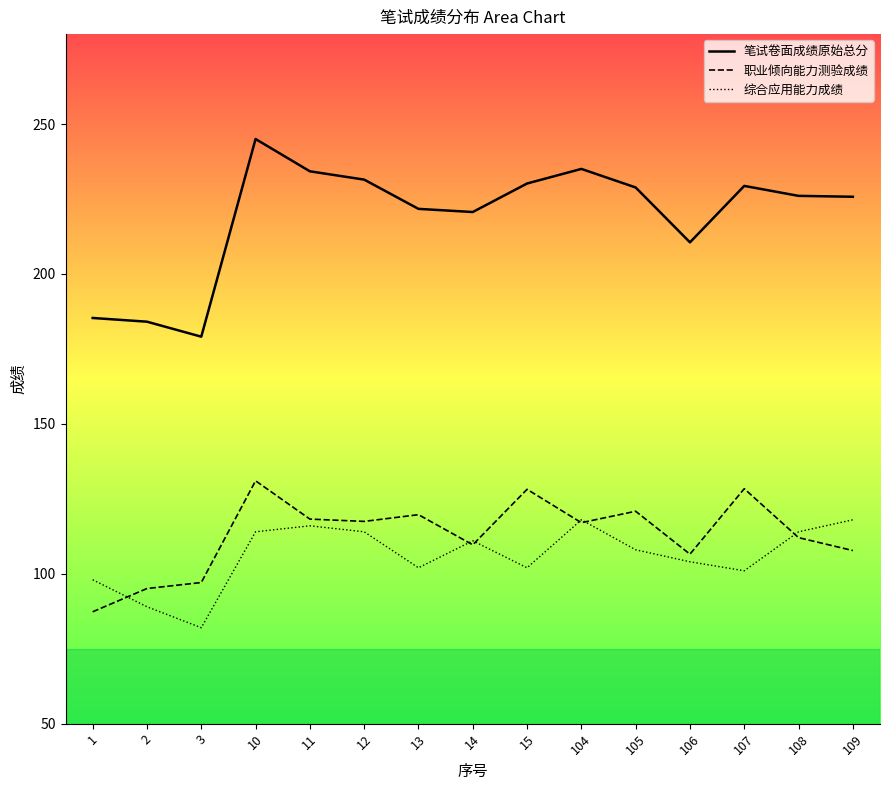

What are all the series names shown in the legend?

笔试卷面成绩原始总分, 职业倾向能力测验成绩, 综合应用能力成绩